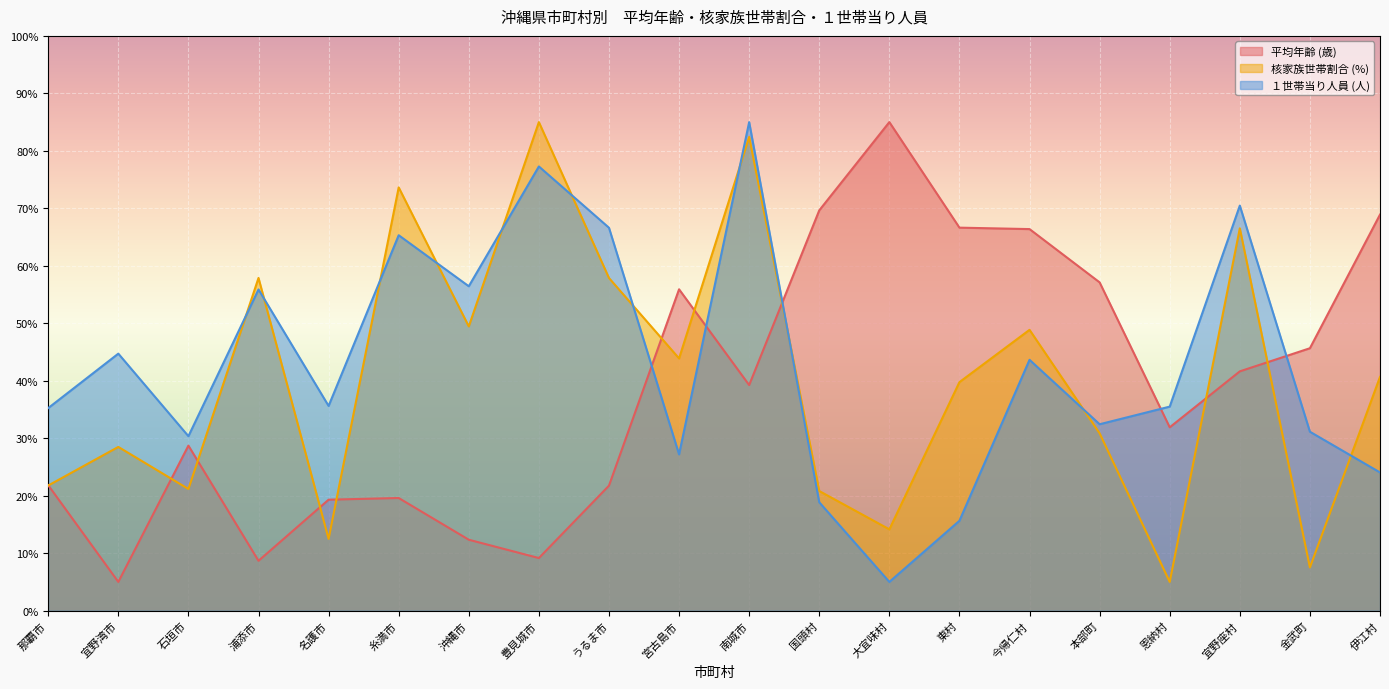

Reading left to right, list all the values displayed in this chart.

平均年齢 (歳): 21.8	5.0	28.7	8.7	19.3	19.6	12.3	9.2	21.7	55.9	39.2	69.6	85.0	66.6	66.4	57.1	31.9	41.6	45.7	68.9
核家族世帯割合 (%): 21.8	28.5	21.2	57.9	12.5	73.6	49.5	85.0	57.9	43.9	82.4	20.8	14.1	39.8	48.9	30.9	5.0	66.5	7.5	40.7
１世帯当り人員 (人): 35.2	44.7	30.4	55.9	35.6	65.3	56.4	77.3	66.6	27.2	85.0	18.9	5.0	15.6	43.6	32.4	35.5	70.5	31.1	24.0